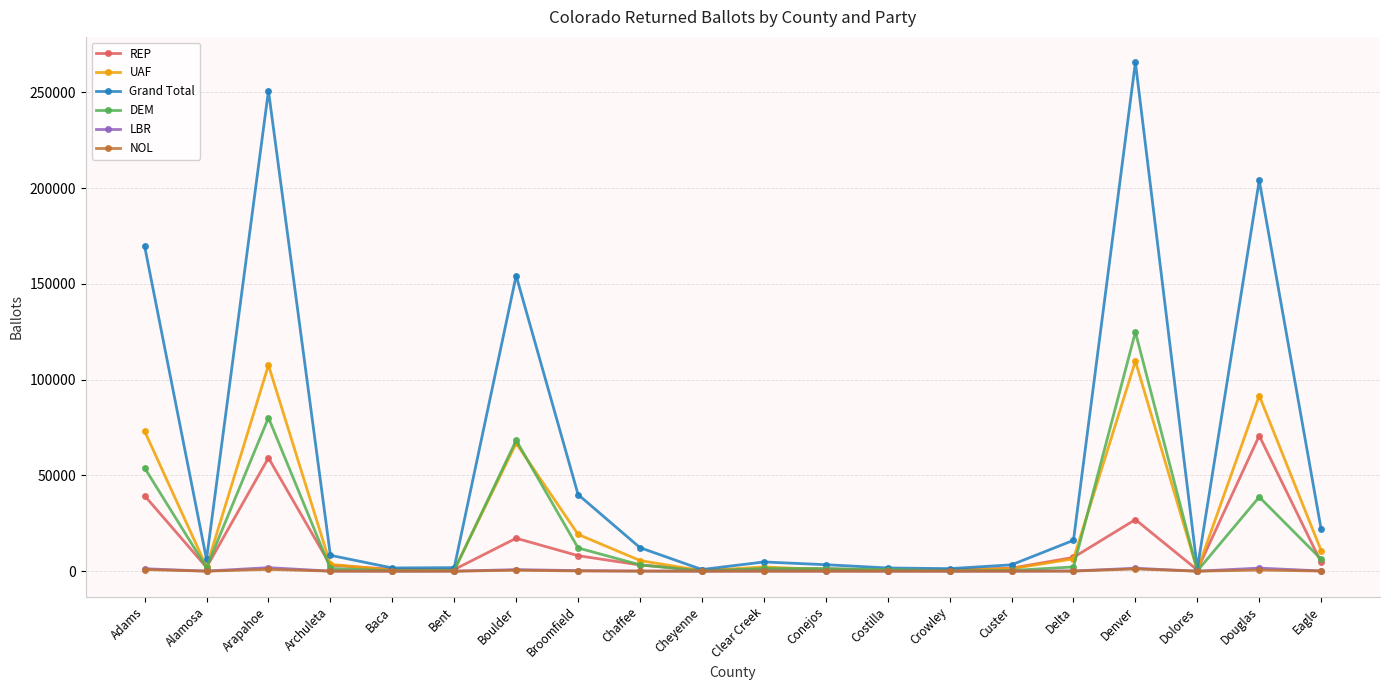

What is the average value of the NOL series?

223